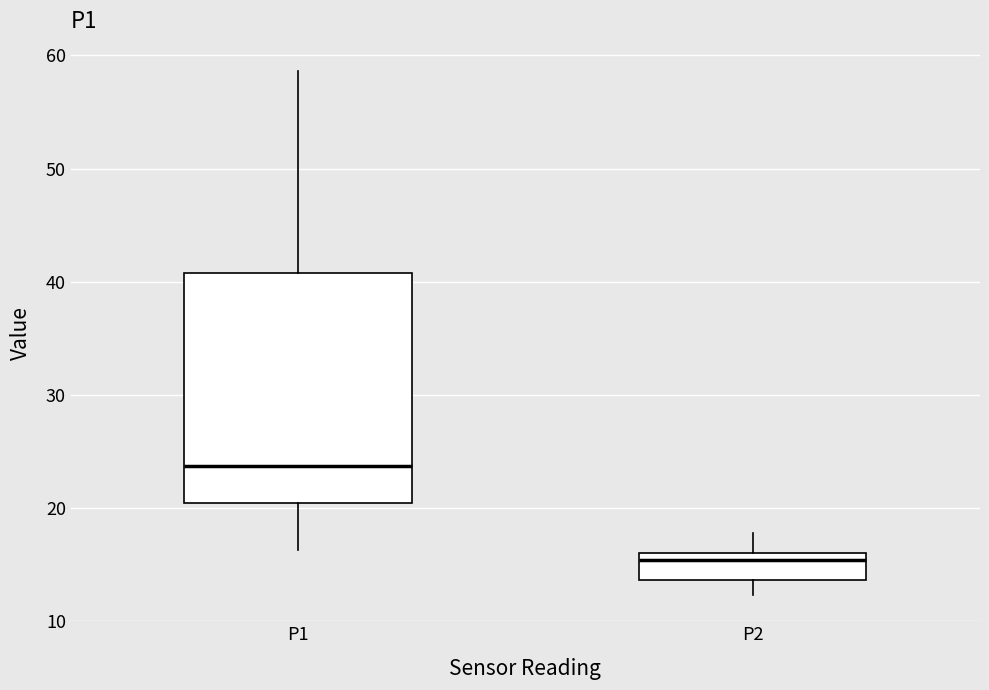

Where does the median line of the box for P2 sit on the y-axis? The values are not printed on the chart, so give them approximately, as read against the axis.

15